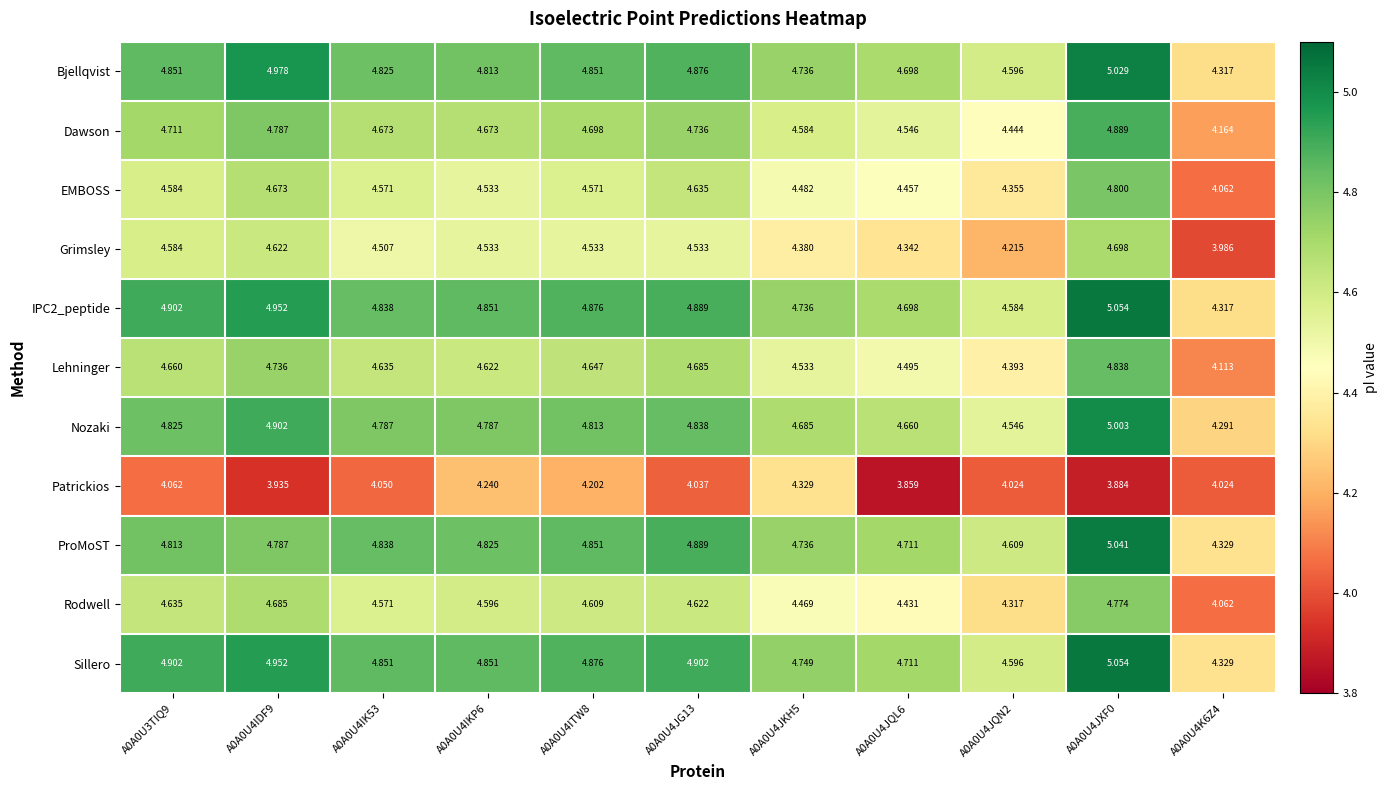

Which series changed the most between A0A0U4IKP6 and A0A0U4JXF0?

Patrickios